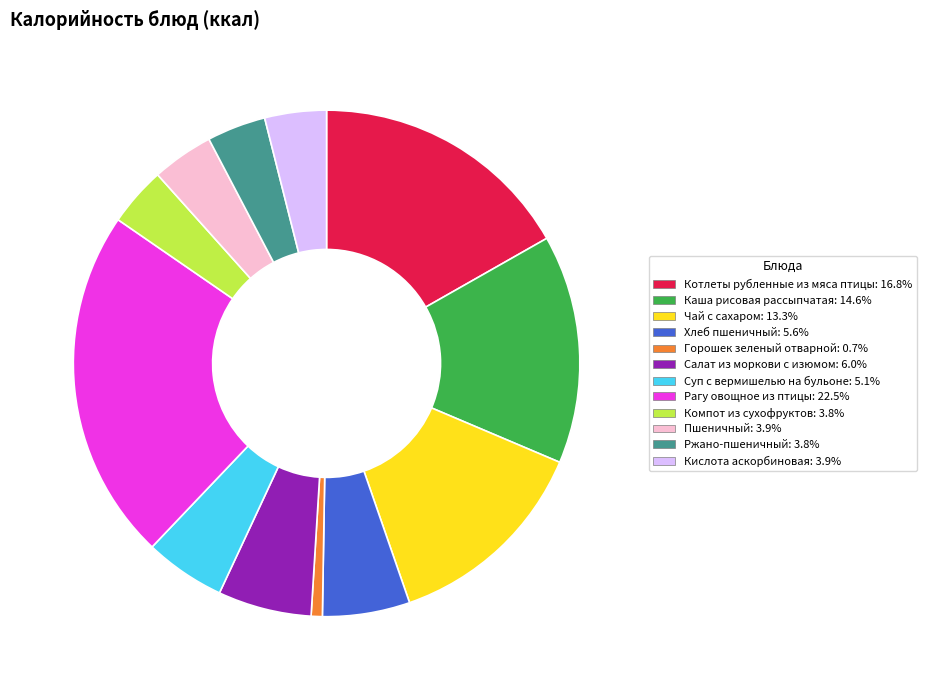

Approximately how many times larger is the value at Чай с сахаром compared to Компот из сухофруктов?

3.5